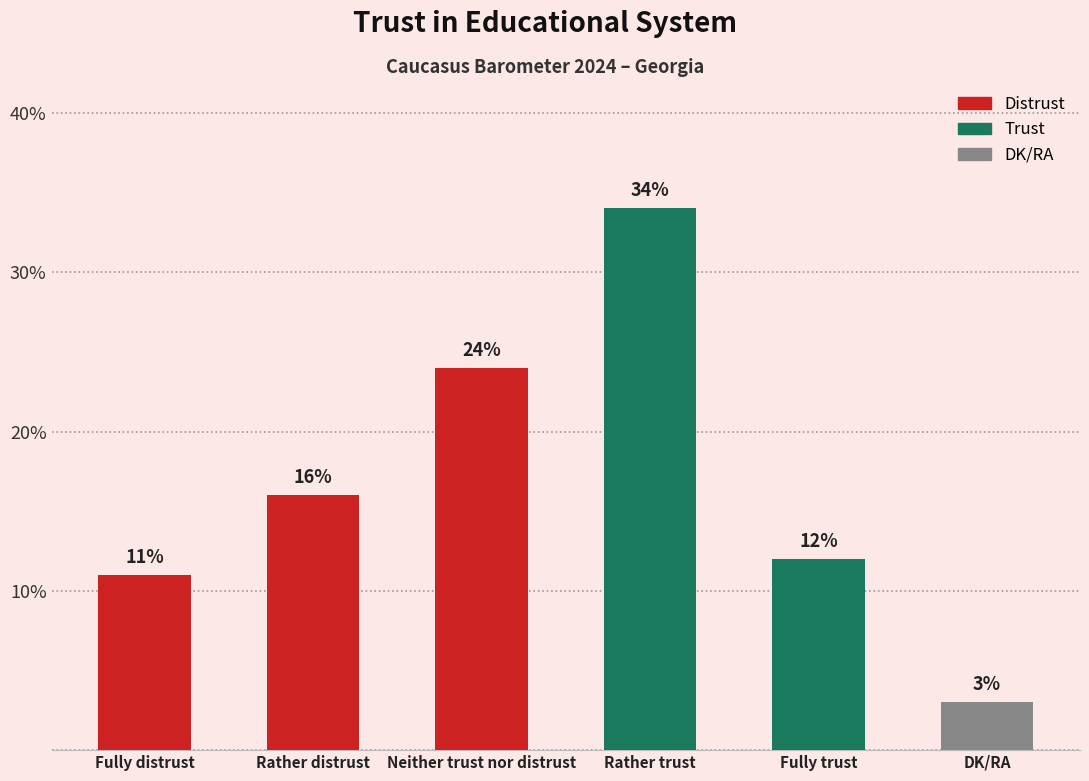

Reading left to right, what are all the values shown in this chart?

11	16	24	34	12	3